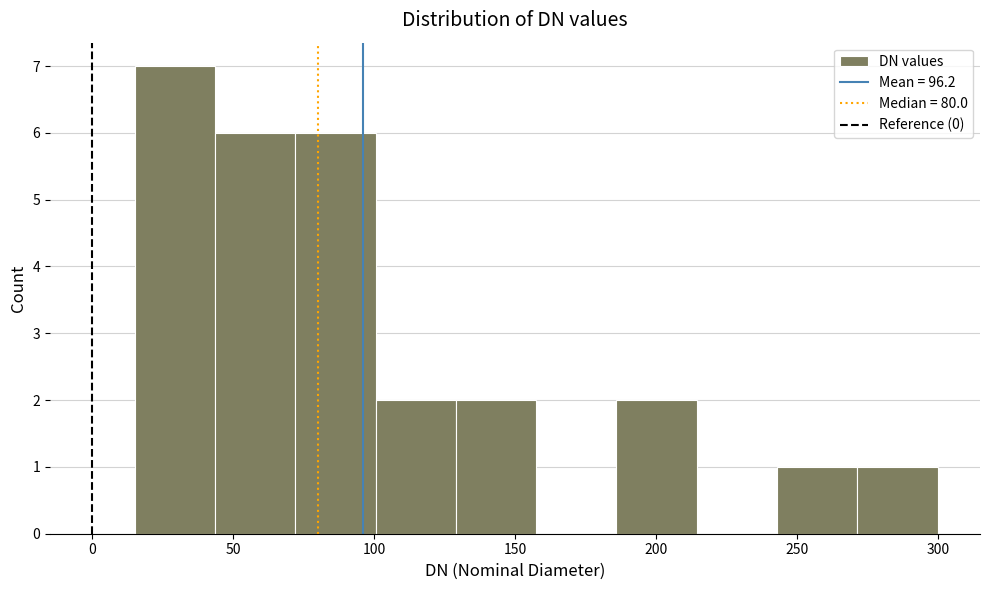

Reading left to right, list every bar in this chart as the range it spans on the x-axis followed by its height. Neither the bar edges nor the heights are printed on the chart, so give them approximately, as read against the axes.

15.0 to 43.5: 7
43.5 to 72.0: 6
72.0 to 100.5: 6
100.5 to 129.0: 2
129.0 to 157.5: 2
157.5 to 186.0: 0
186.0 to 214.5: 2
214.5 to 243.0: 0
243.0 to 271.5: 1
271.5 to 300.0: 1